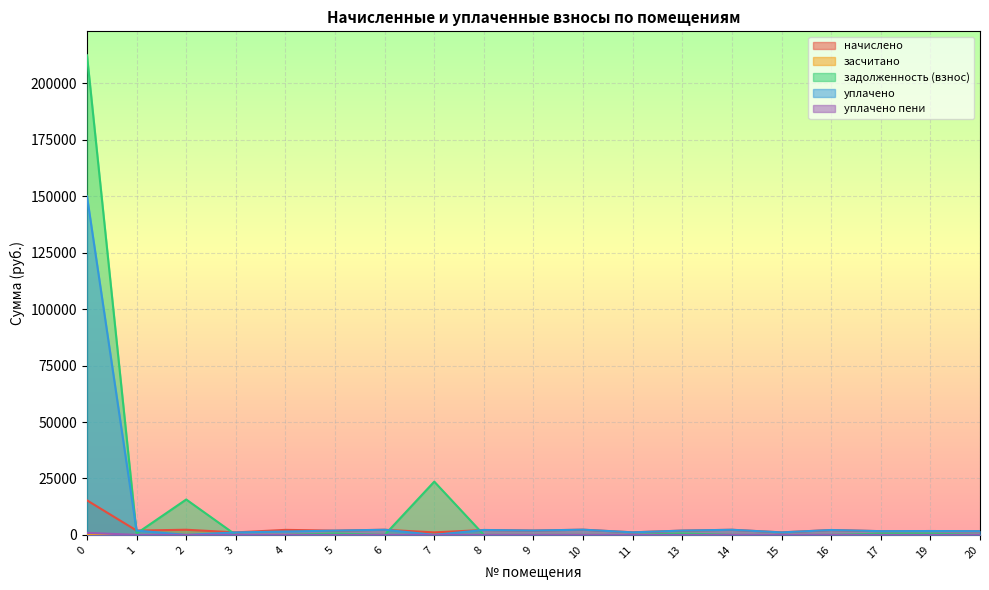

What is the maximum value shown in the chart?

212443.7